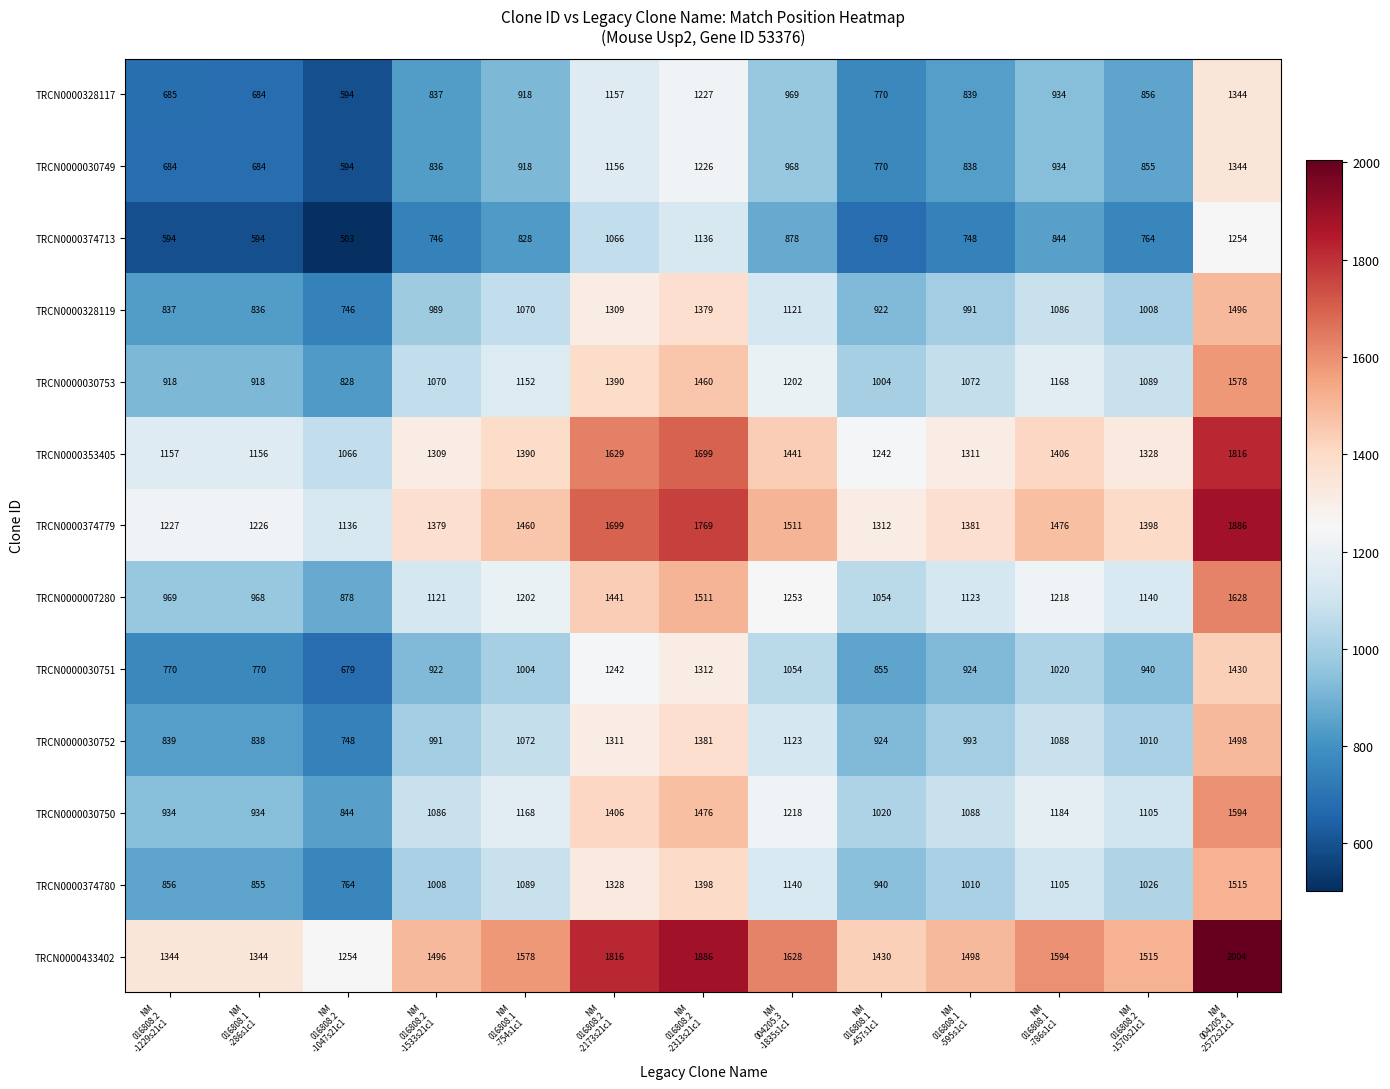

What is the difference between the maximum and minimum values in the TRCN0000433402 series?

750